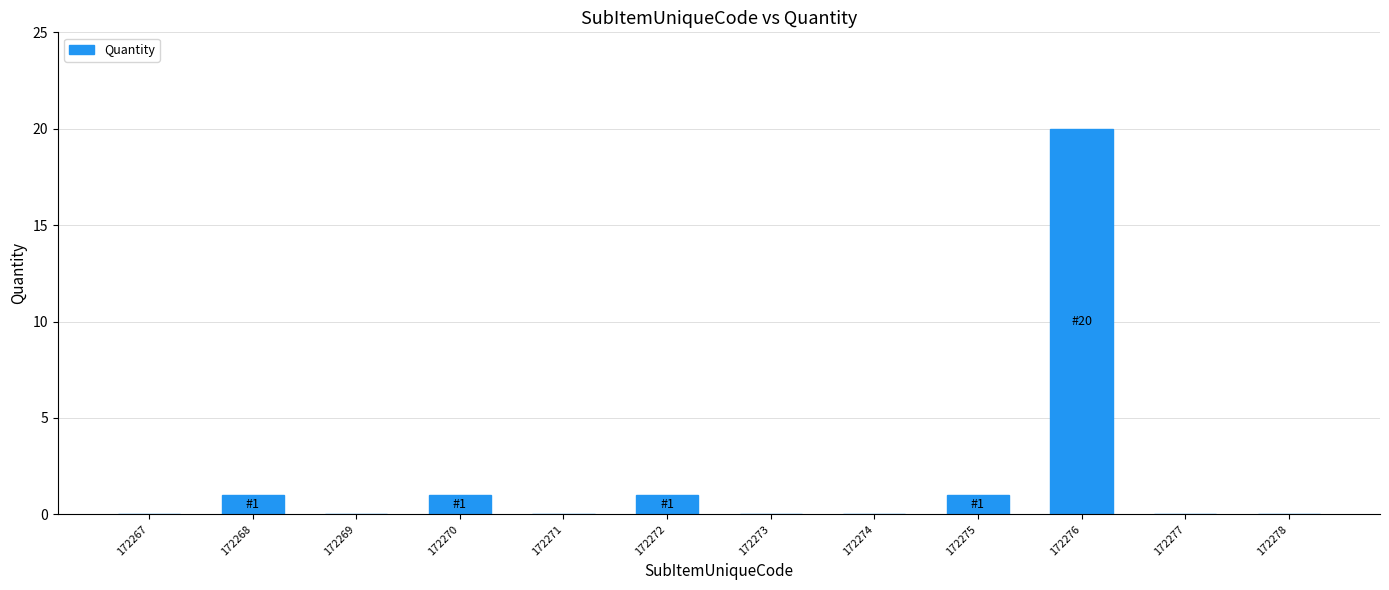

What is the greatest value displayed?

20